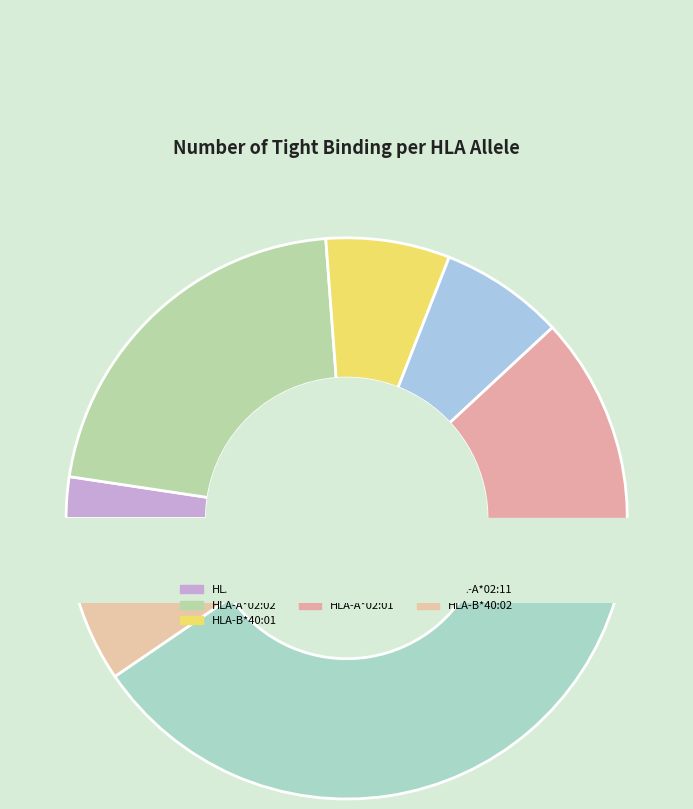

Count the number of slices in the pie.

7